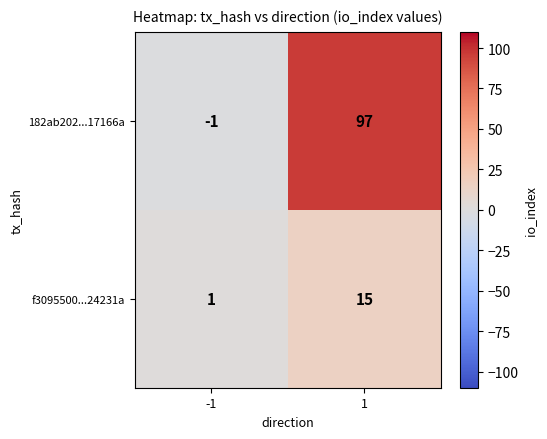

What is the sum of the f3095500...24231a values at 1 and -1?

16